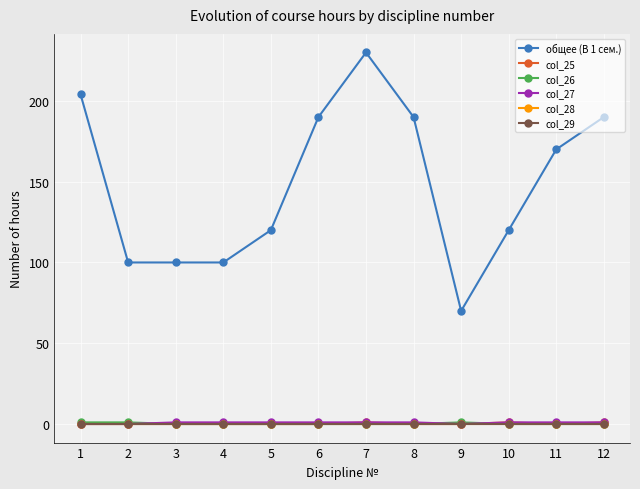

Is this an area chart (filled region under the line)?

No